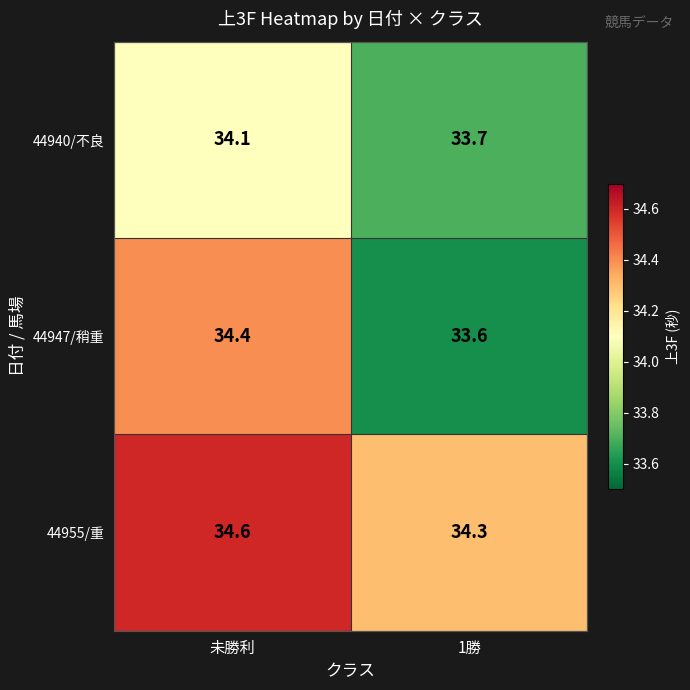

At which category is the sum across all series the highest?

未勝利